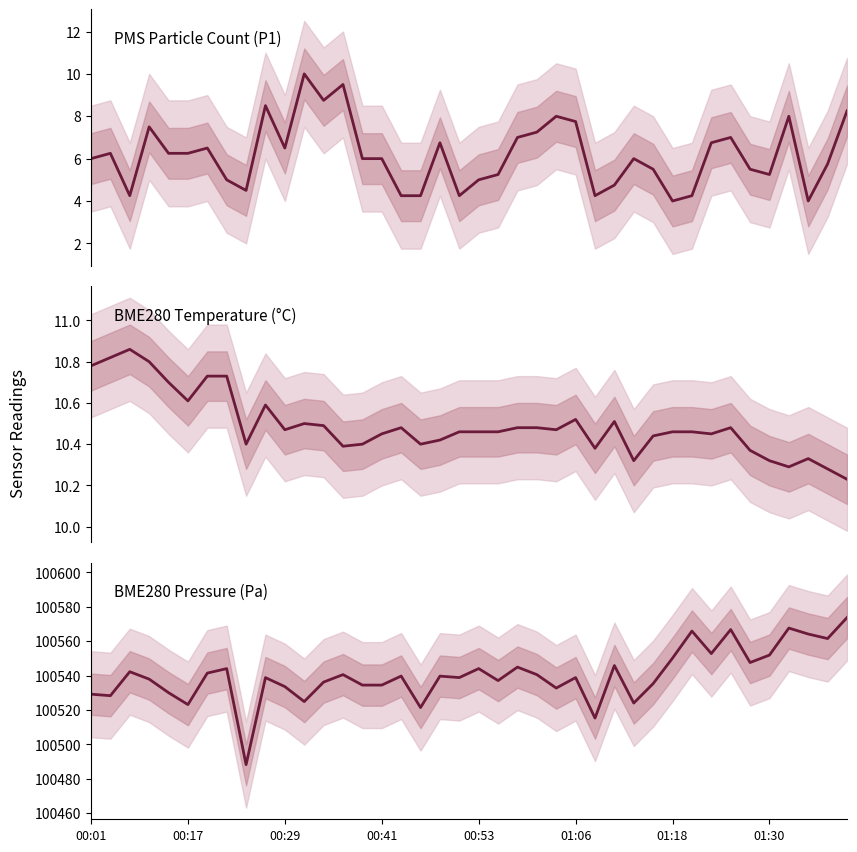

How many lines are shown in the chart?

3